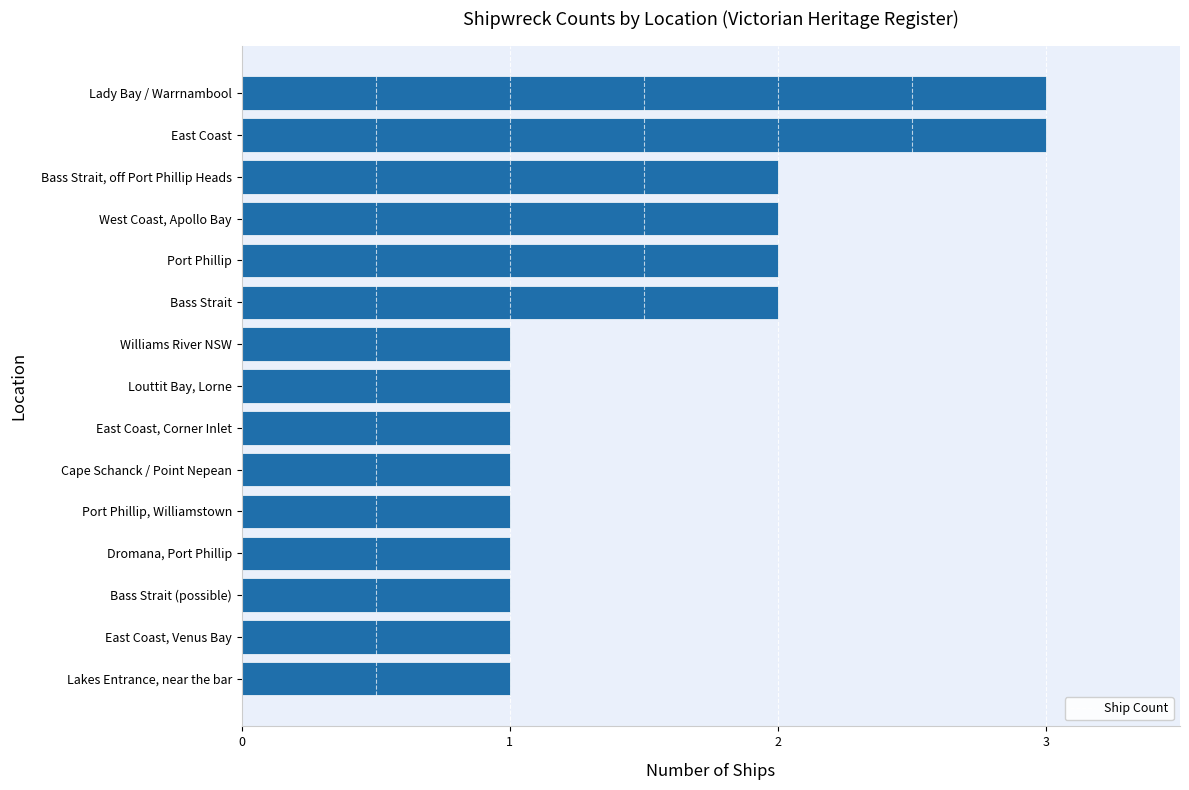

How many series are shown in this chart?

1